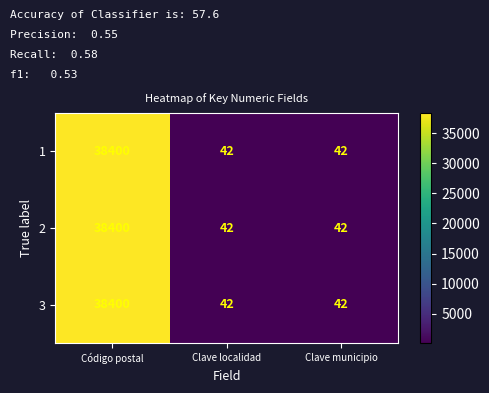

True or false: 1 has a value of 38400 at Código postal.

True